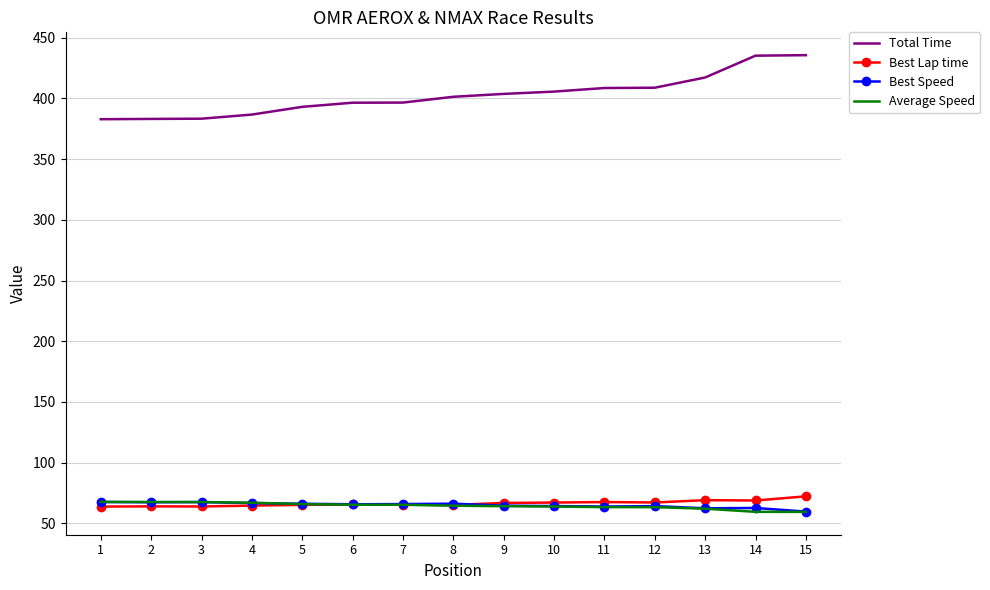

Which series has the widest spread of values?

Total Time